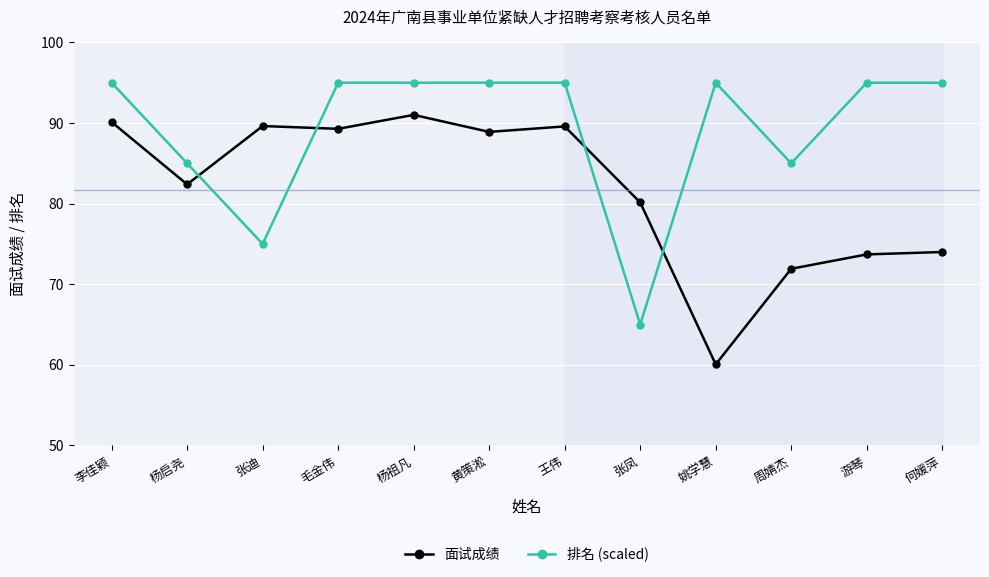

What is the sum of all 排名 (scaled) values?

1070.0